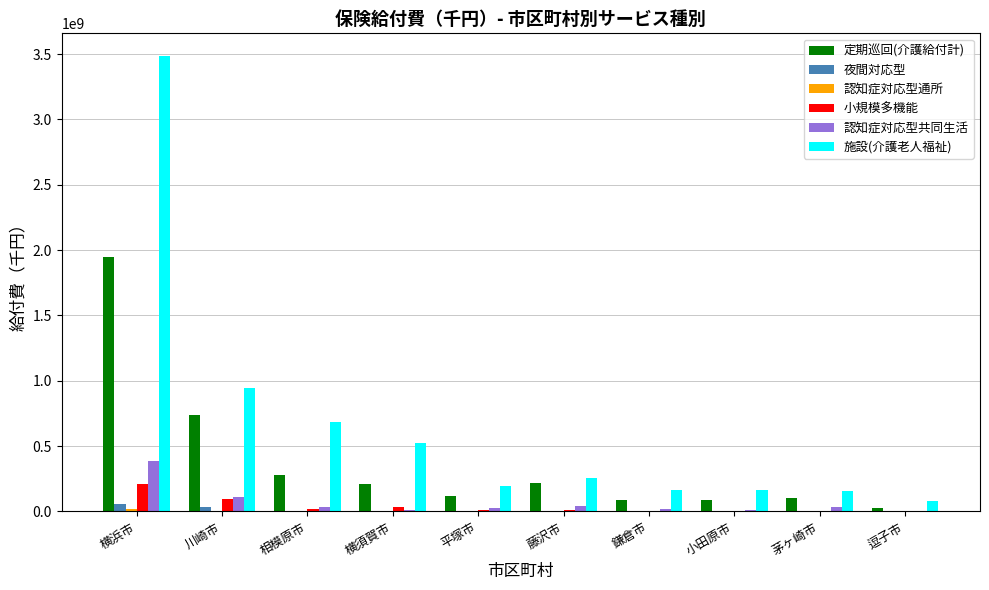

Is it true that 定期巡回(介護給付計) equals 1068348368 at 川崎市?

False